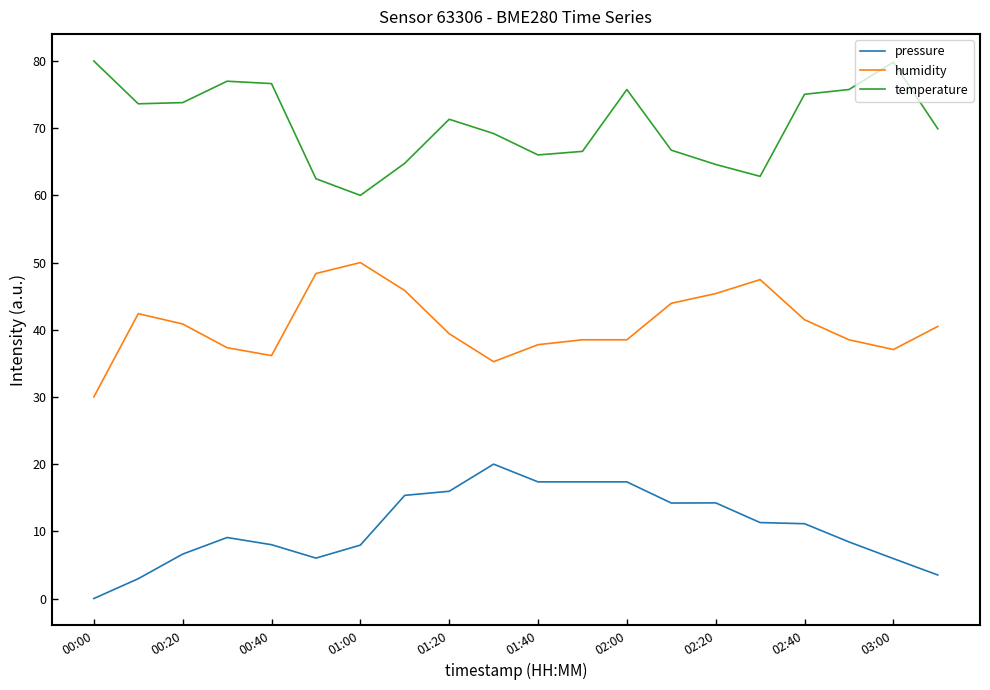

Does the chart have visible grid lines?

No